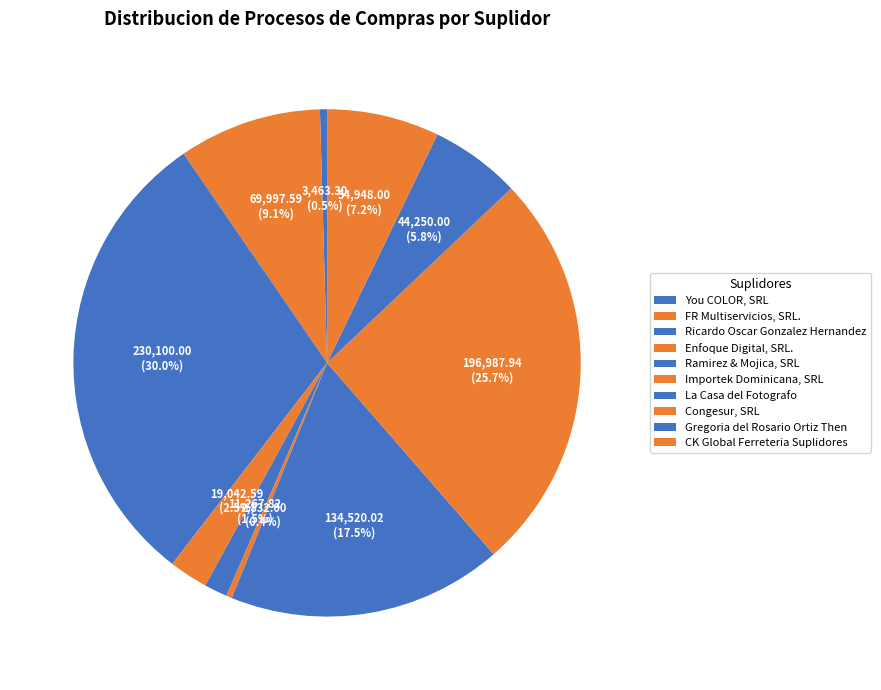

How many slices are in this pie chart?

10